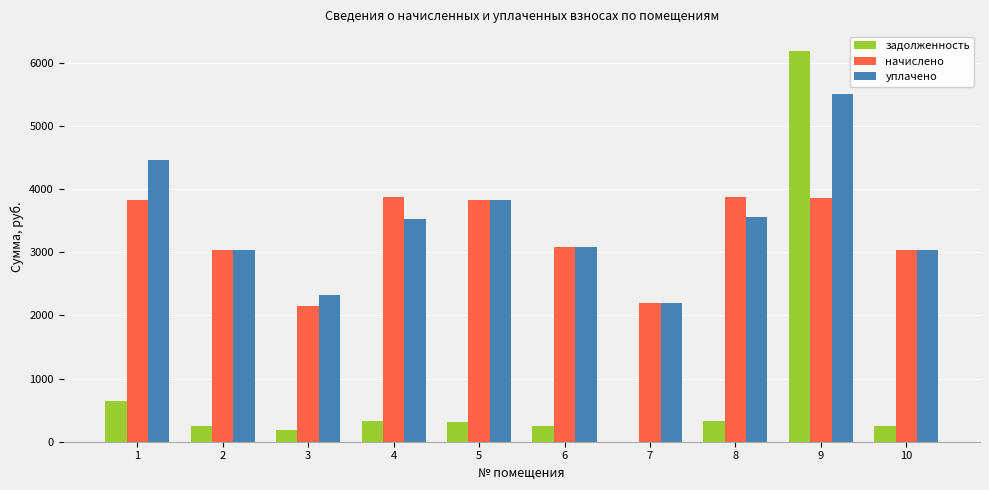

What is the total value across all series at 1?

8933.7